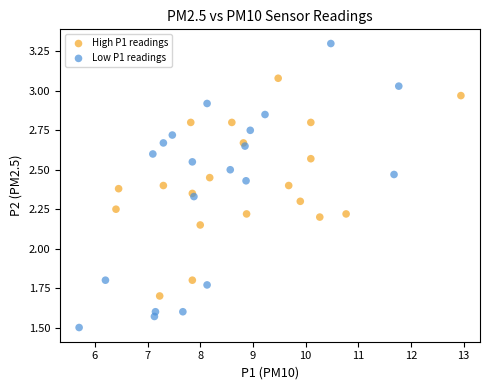

Which series contains the highest Y value?

Low P1 readings